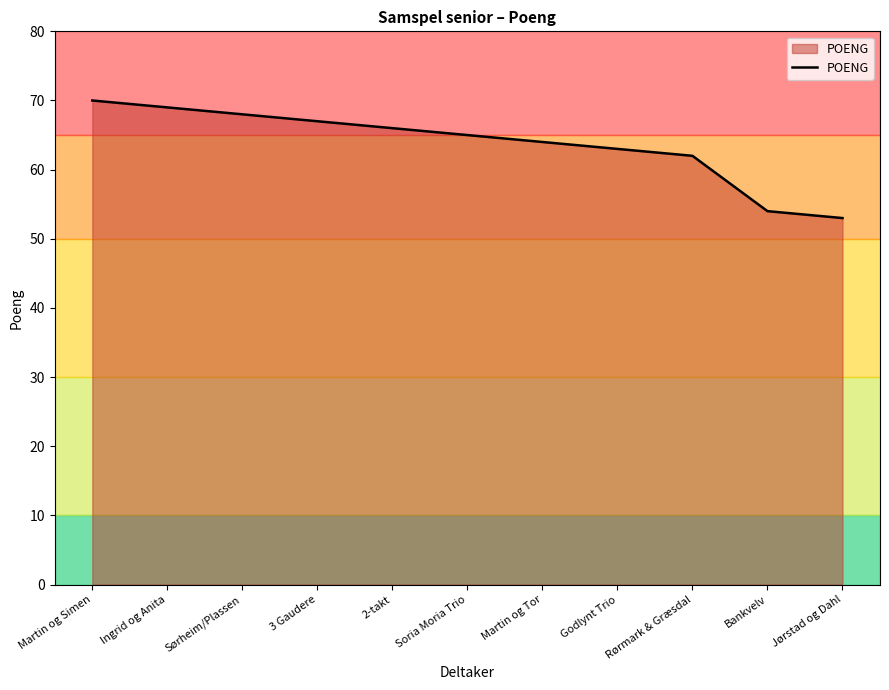

Rank the categories by value from lowest to highest.

Jørstad og Dahl, Bankvelv, Rørmark & Græsdal, Godlynt Trio, Martin og Tor, Soria Moria Trio, 2-takt, 3 Gaudere, Sørheim/Plassen, Ingrid og Anita, Martin og Simen